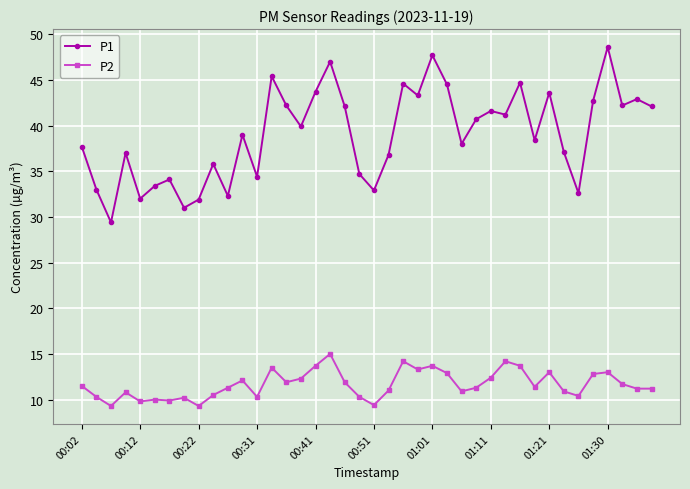

Which series has the widest spread of values?

P1